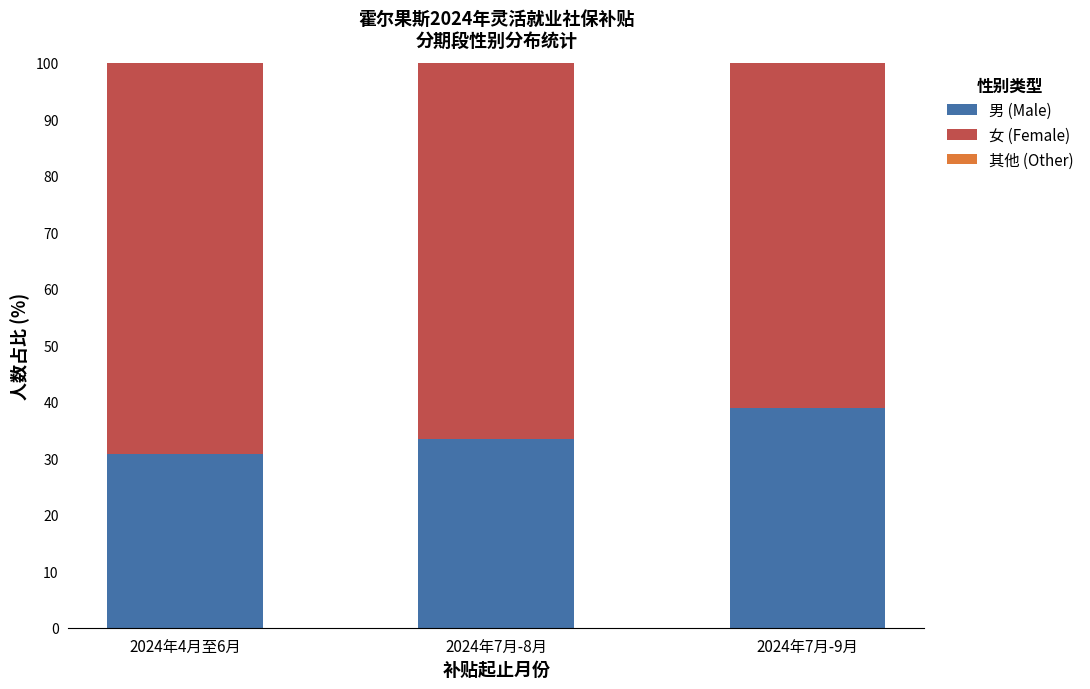

What is the total value across all series at 2024年7月-9月?

100.0